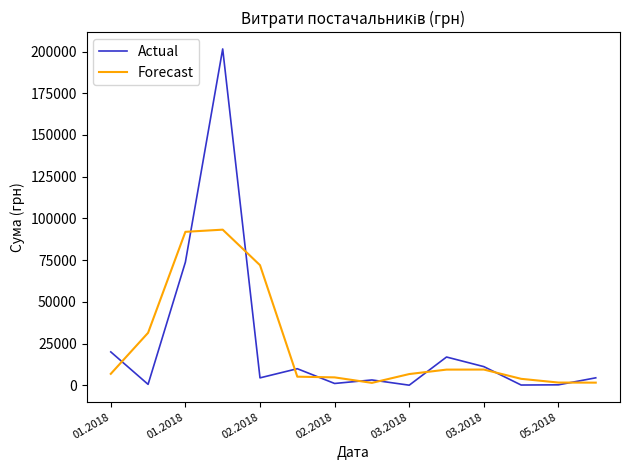

How many lines are shown in the chart?

2